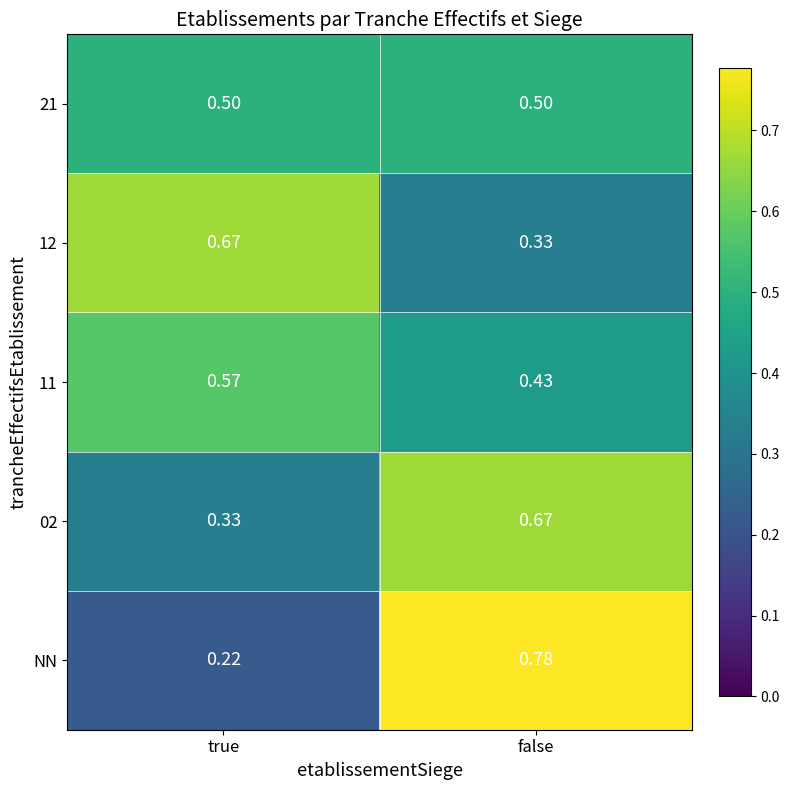

At which label is NN closest to 0?

true